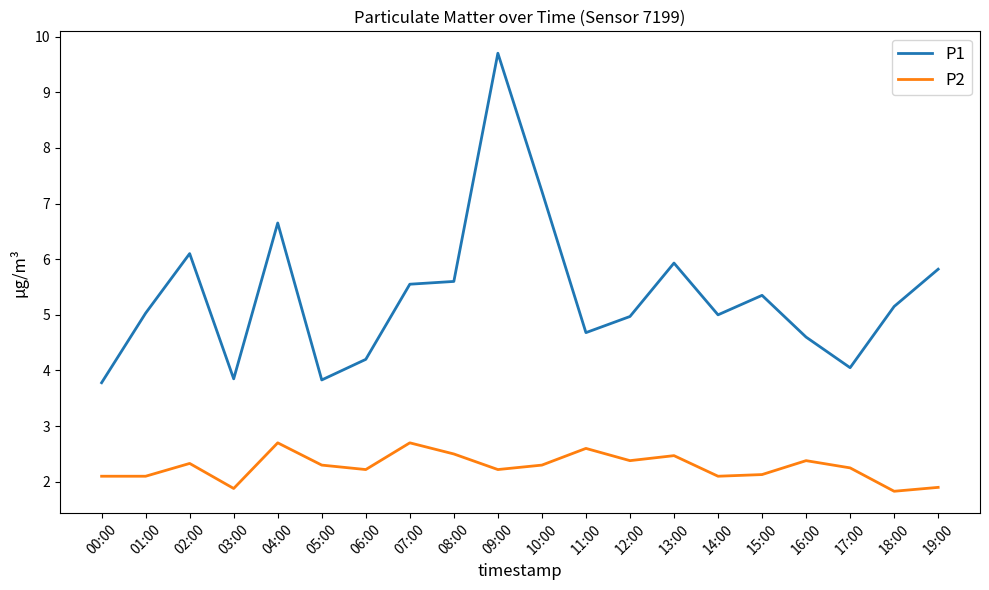

How many lines are shown in the chart?

2